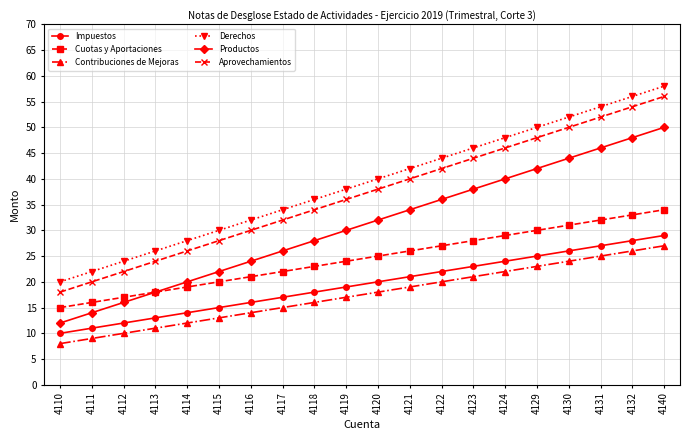

Is it true that Cuotas y Aportaciones equals 27 at 4122?

True